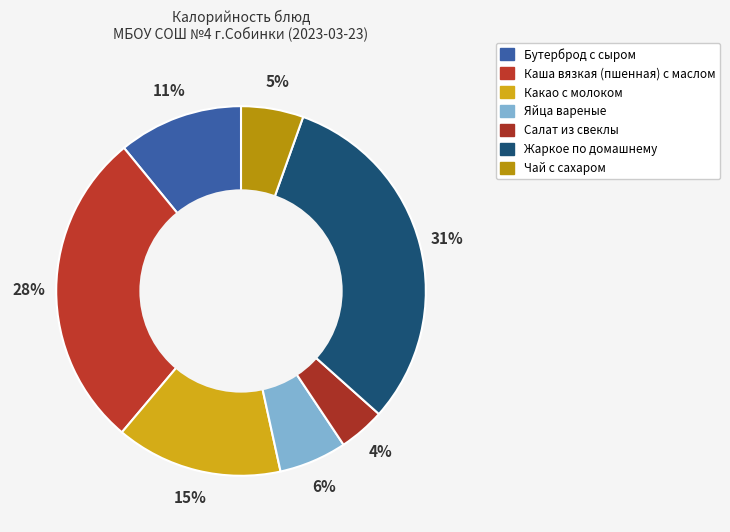

What percentage is the Салат из свеклы slice, to the nearest percent?

4%